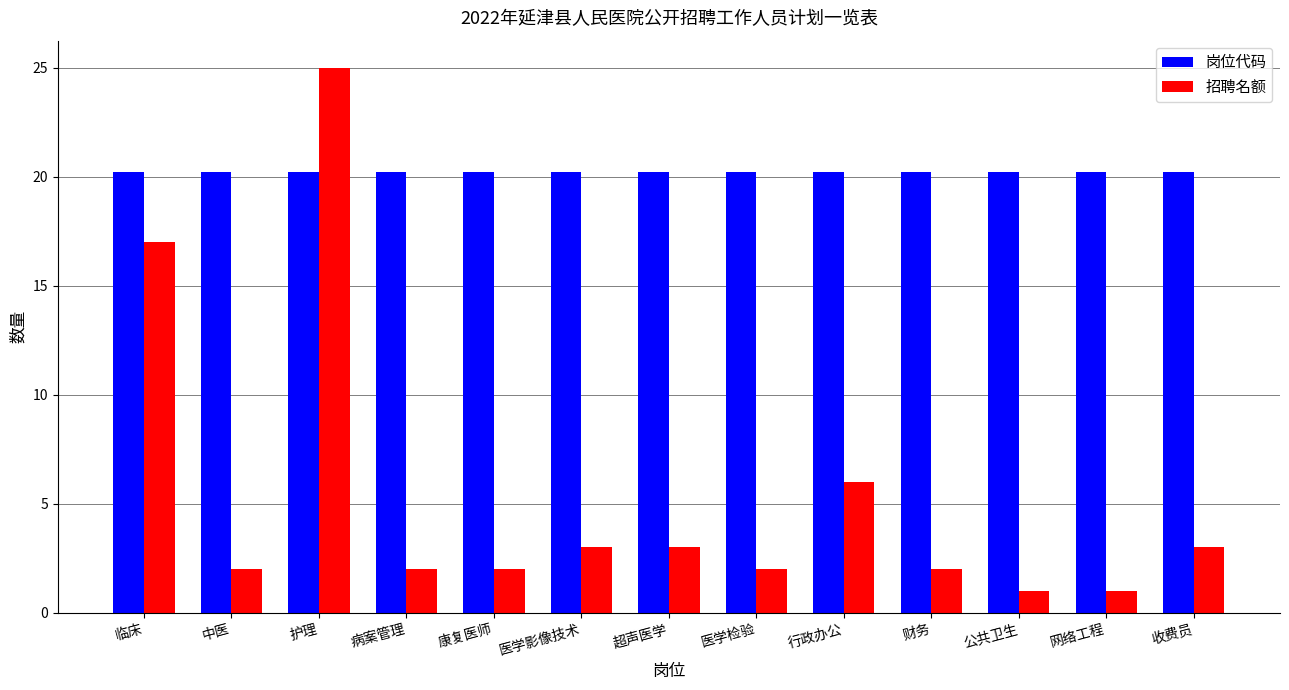

What is the value of the 招聘名额 bar at the 11th from the left?

1.0